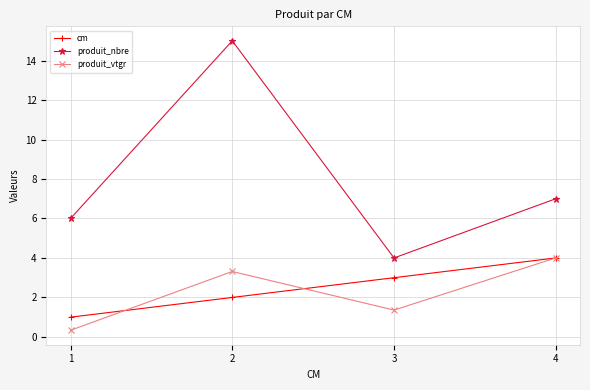

What is the value of the produit_nbre point at the 4th from the left?

7.0